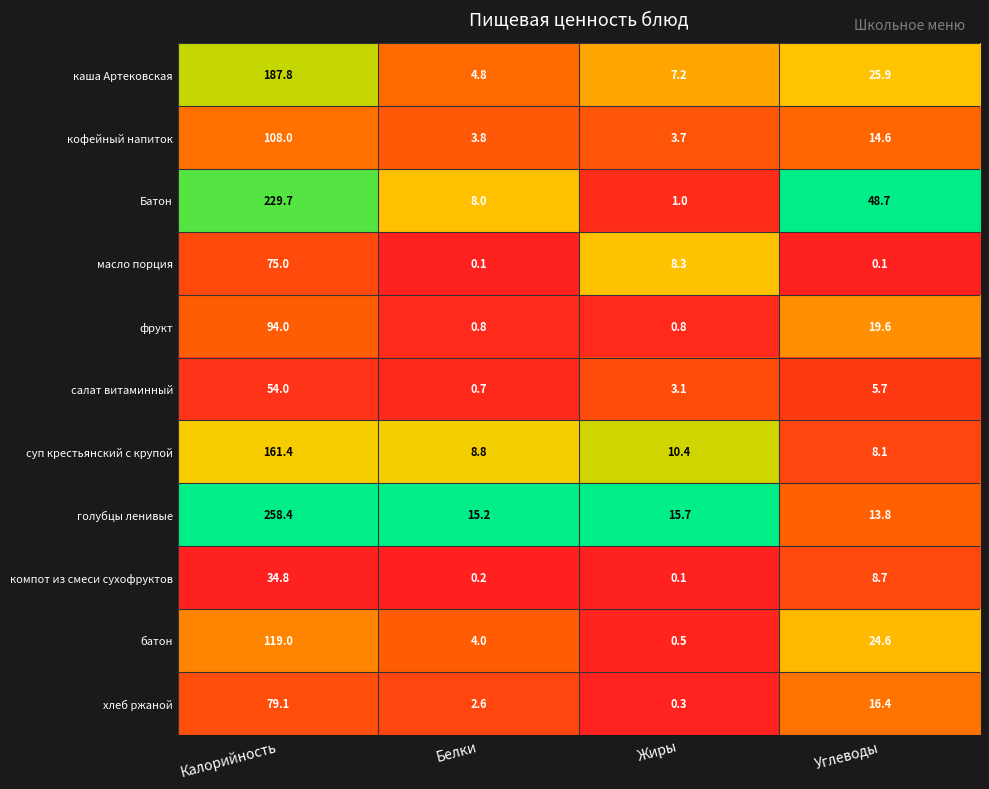

At which label does масло порция first exceed 8?

Калорийность